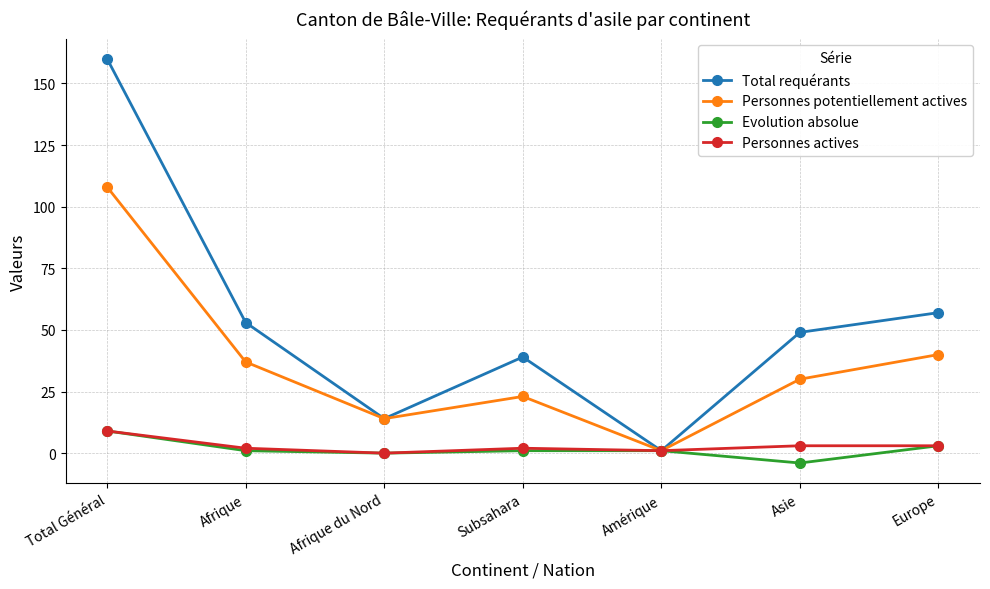

What is the label of the 7th point from the right?

Total Général